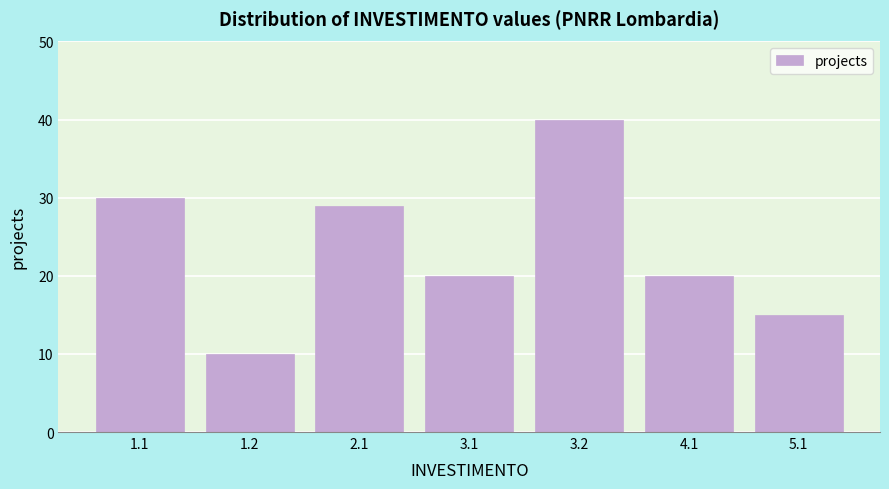

Reading right to left, transcribe all the data shown in this chart.

5.1=15	4.1=20	3.2=40	3.1=20	2.1=29	1.2=10	1.1=30